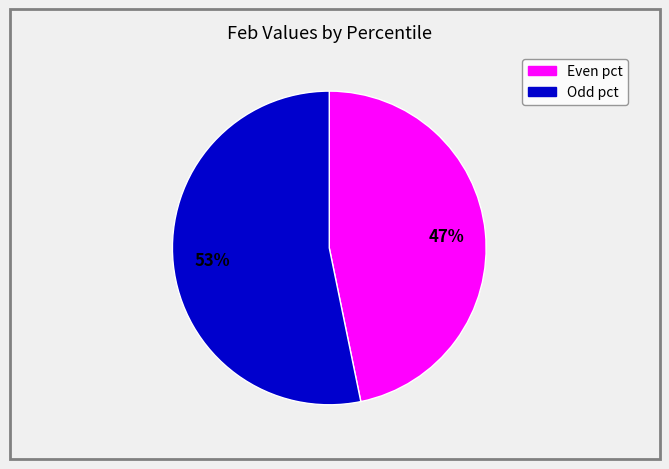

To the nearest percent, what is the difference between the largest and smallest slice percentages?

6%